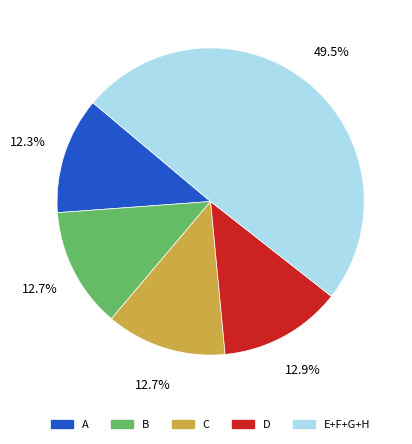

What portion of the pie excludes A?

87.7%